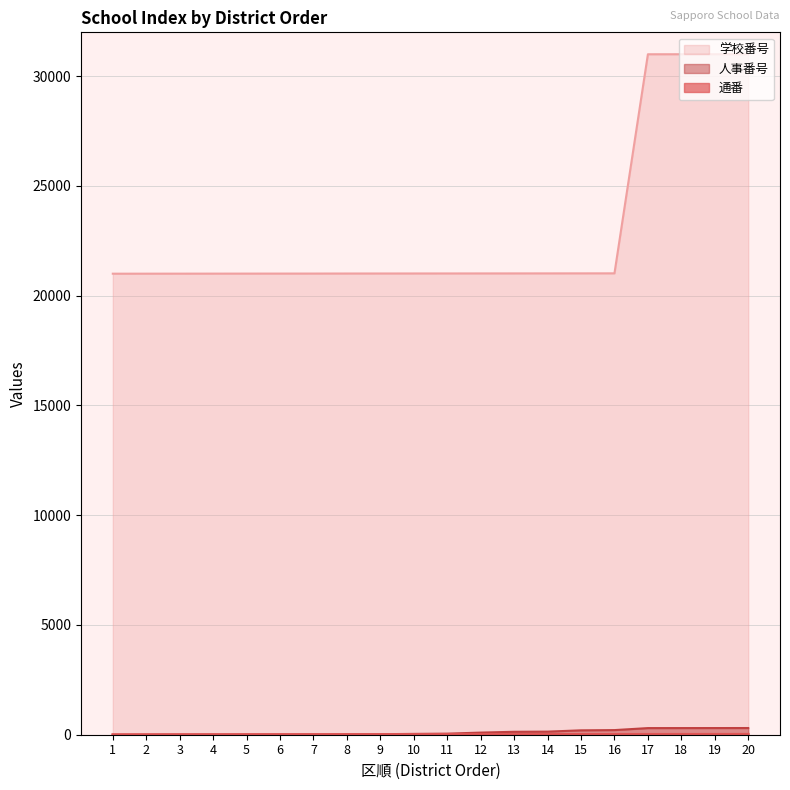

How many lines are shown in the chart?

3